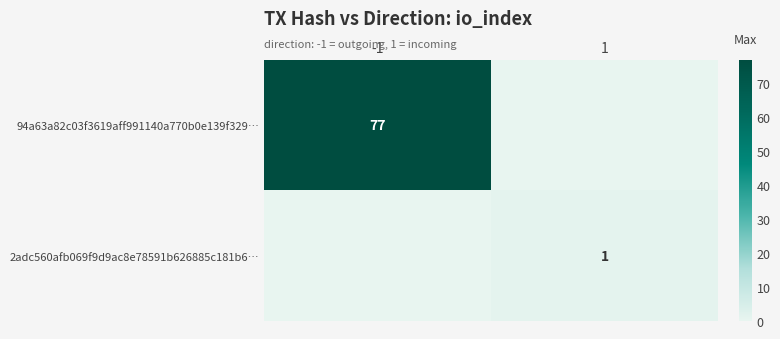

True or false: 94a63a82c03f3619aff991140a770b0e139f329… has a value of 77 at -1.

True